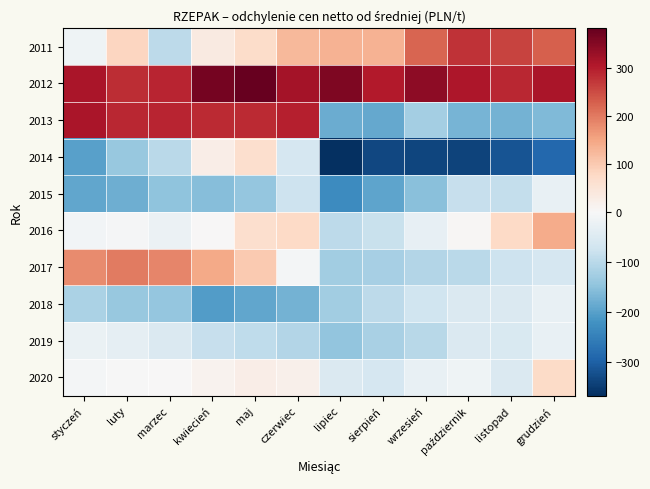

At which category is the sum across all series the highest?

maj